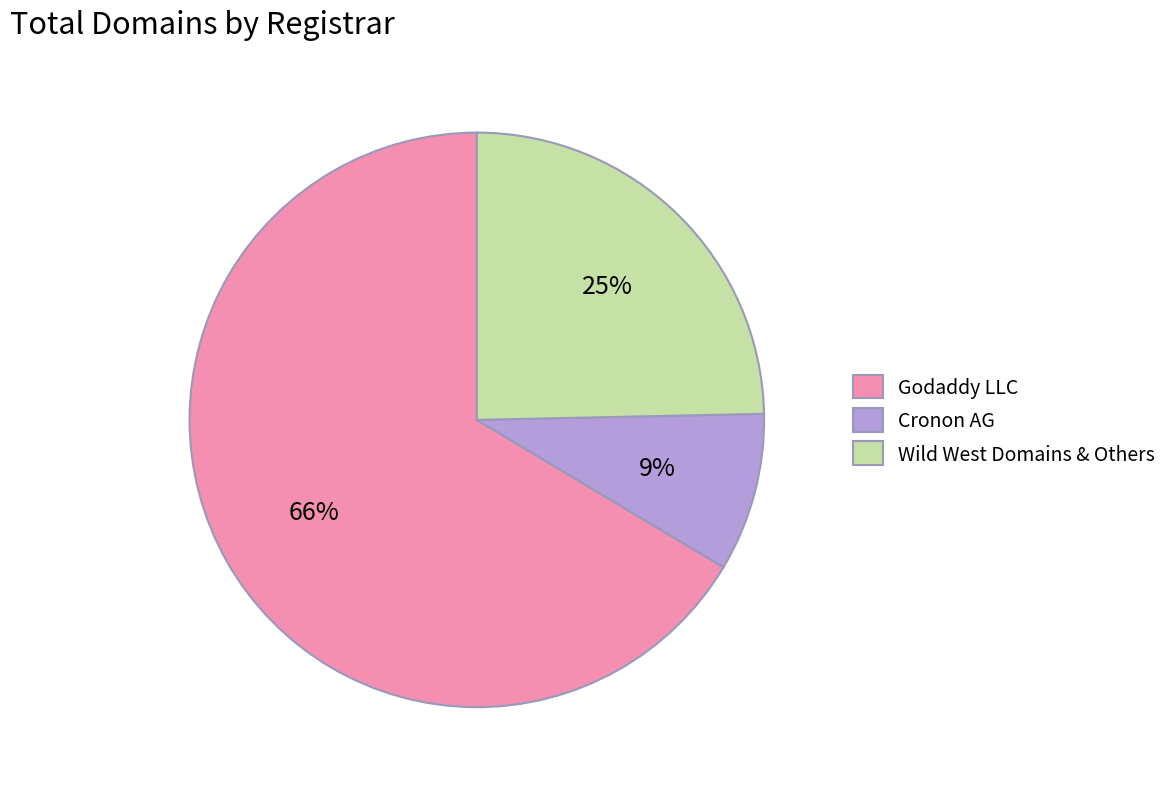

Is the sum of Wild West Domains & Others and Godaddy LLC greater than half?

Yes